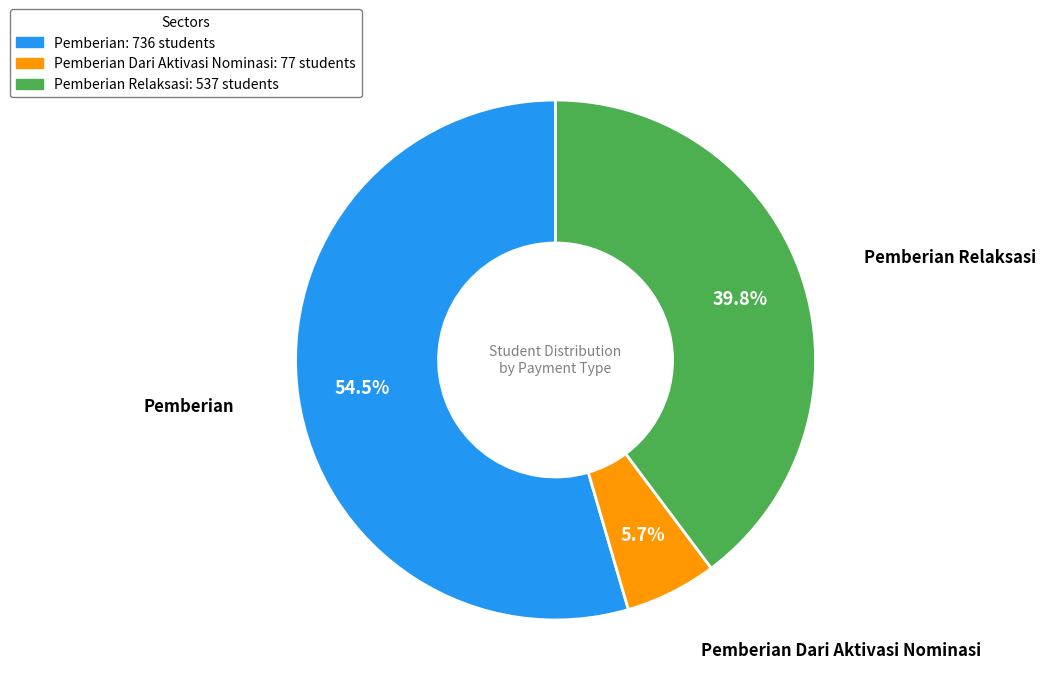

How many slices are in this pie chart?

3